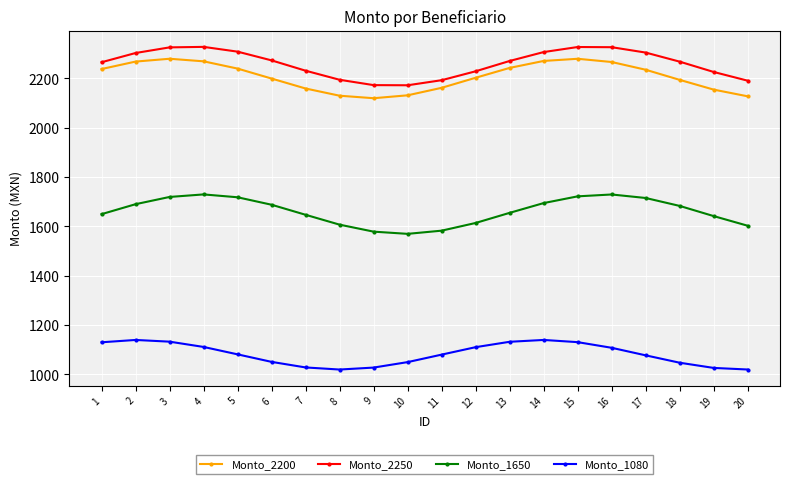

At which label does Monto_1650 first exceed 1683?

2